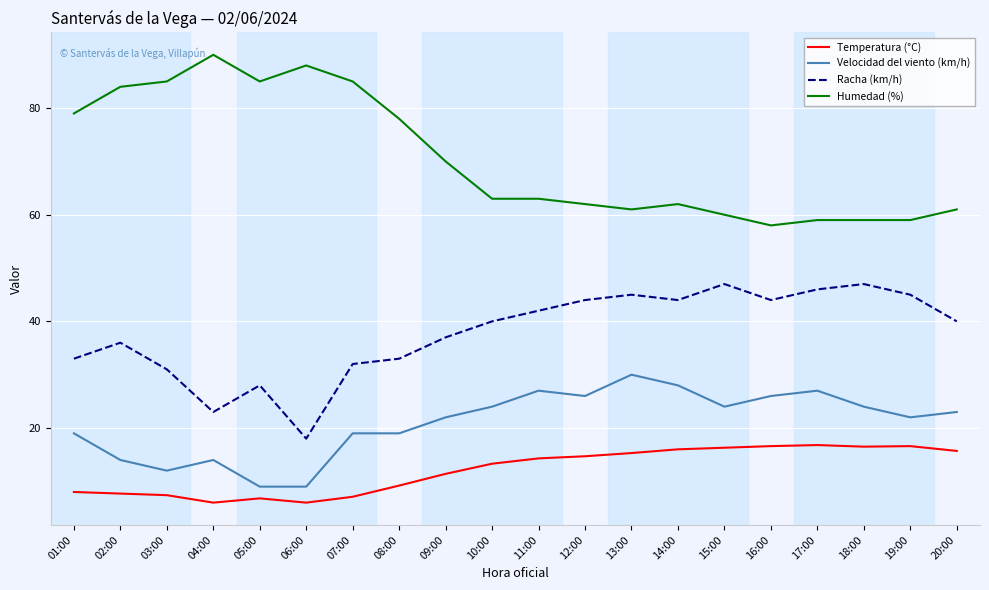

Rank the series at 09:00 from highest to lowest value.

Humedad (%), Racha (km/h), Velocidad del viento (km/h), Temperatura (°C)